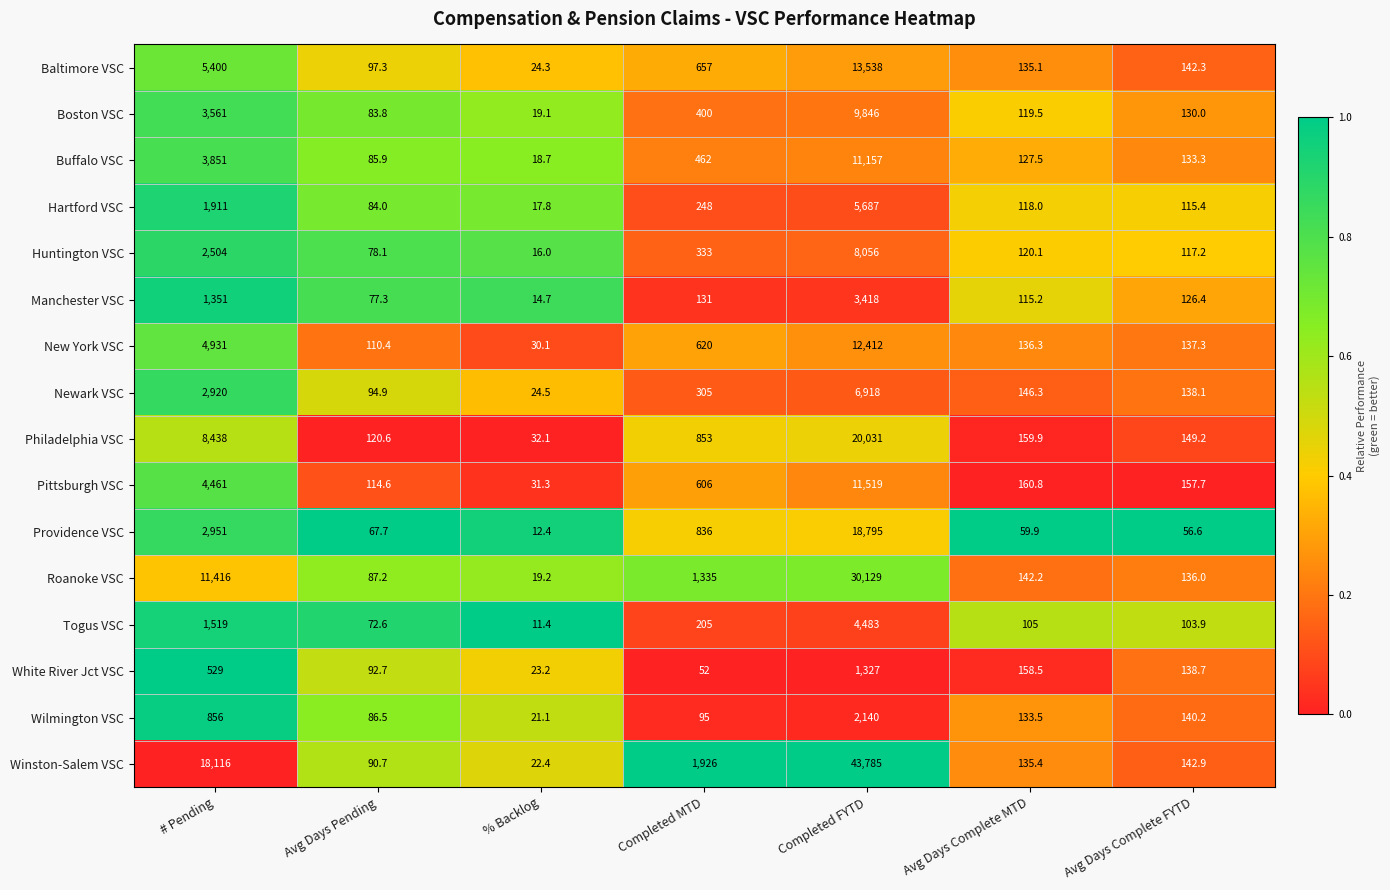

Where is New York VSC nearest to the value 6221?

# Pending